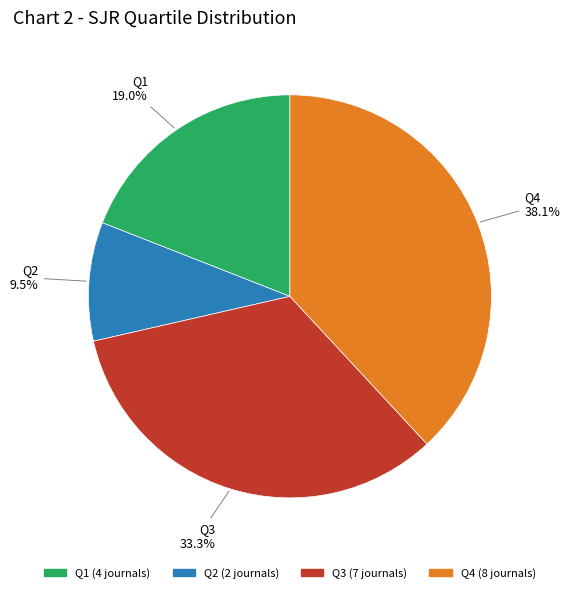

Approximately how many times larger is the value at Q4 compared to Q2?

4.0